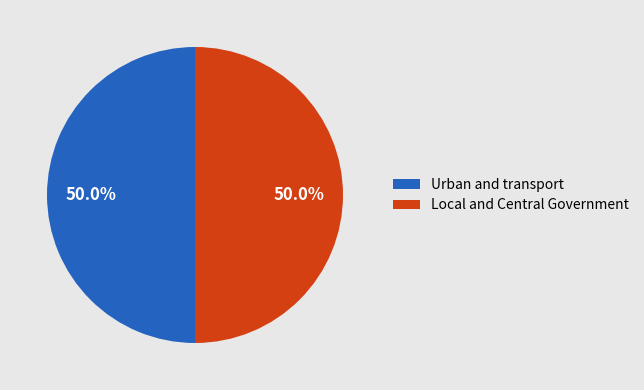

What is the ratio of the value at Urban and transport to the value at Local and Central Government?

1.0